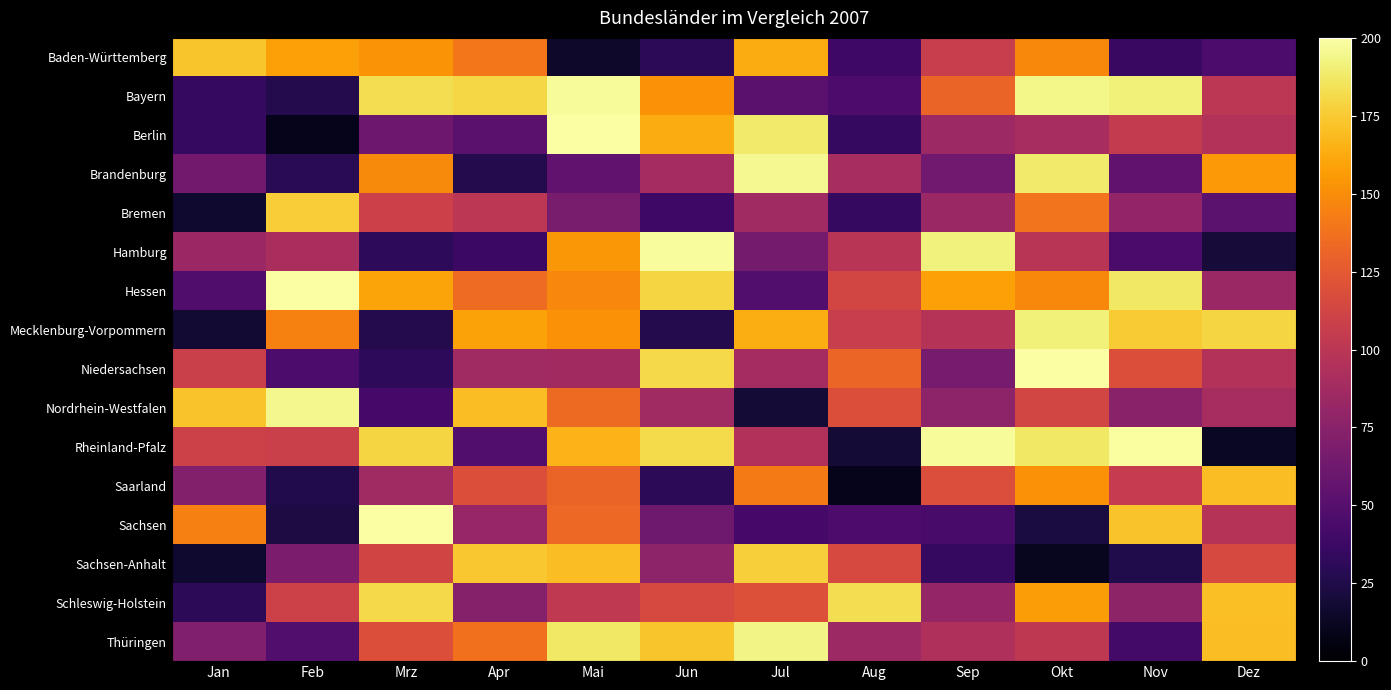

At which category is the sum across all series the highest?

Okt